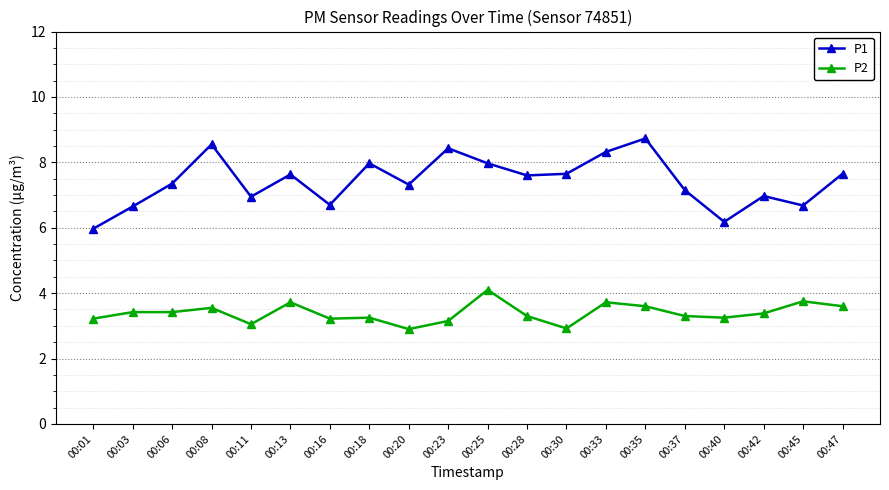

What is the average value of the P1 series?

7.4